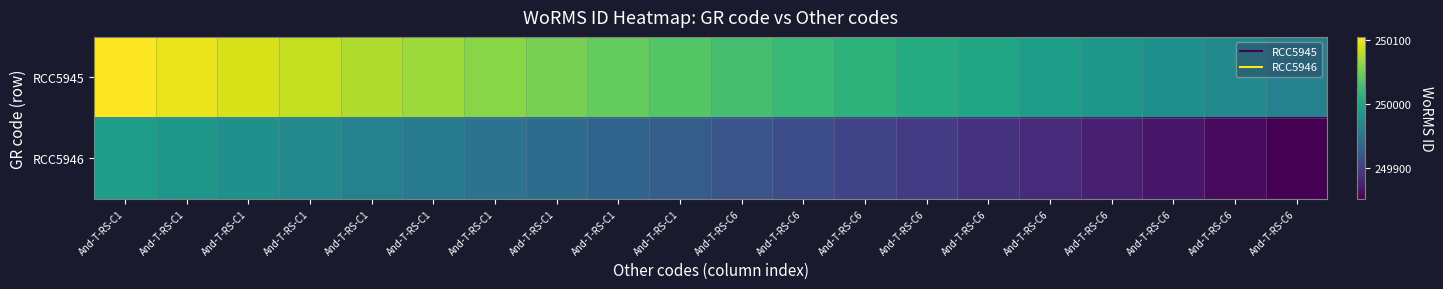

What is the total value across all series at And-T-RS-C1?

500098.8